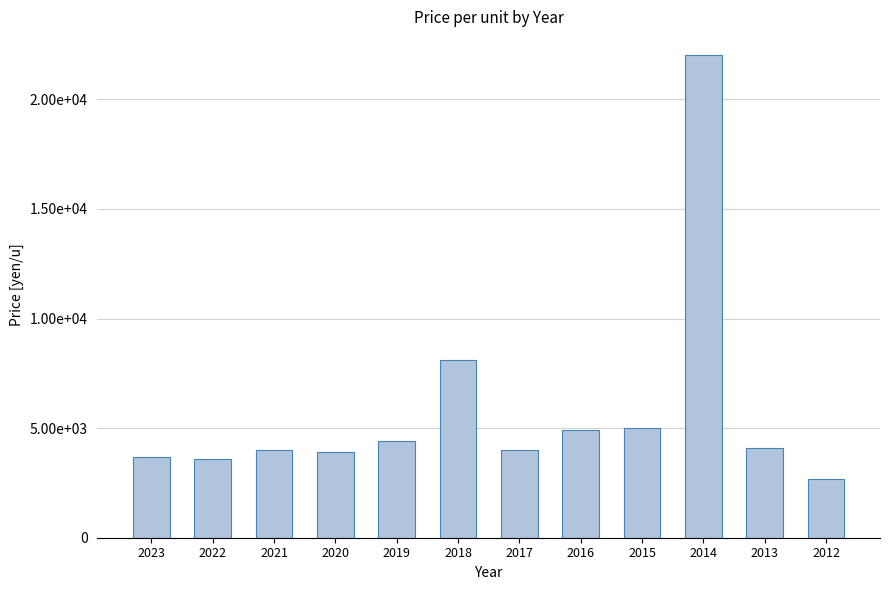

Does the chart contain any negative values?

No